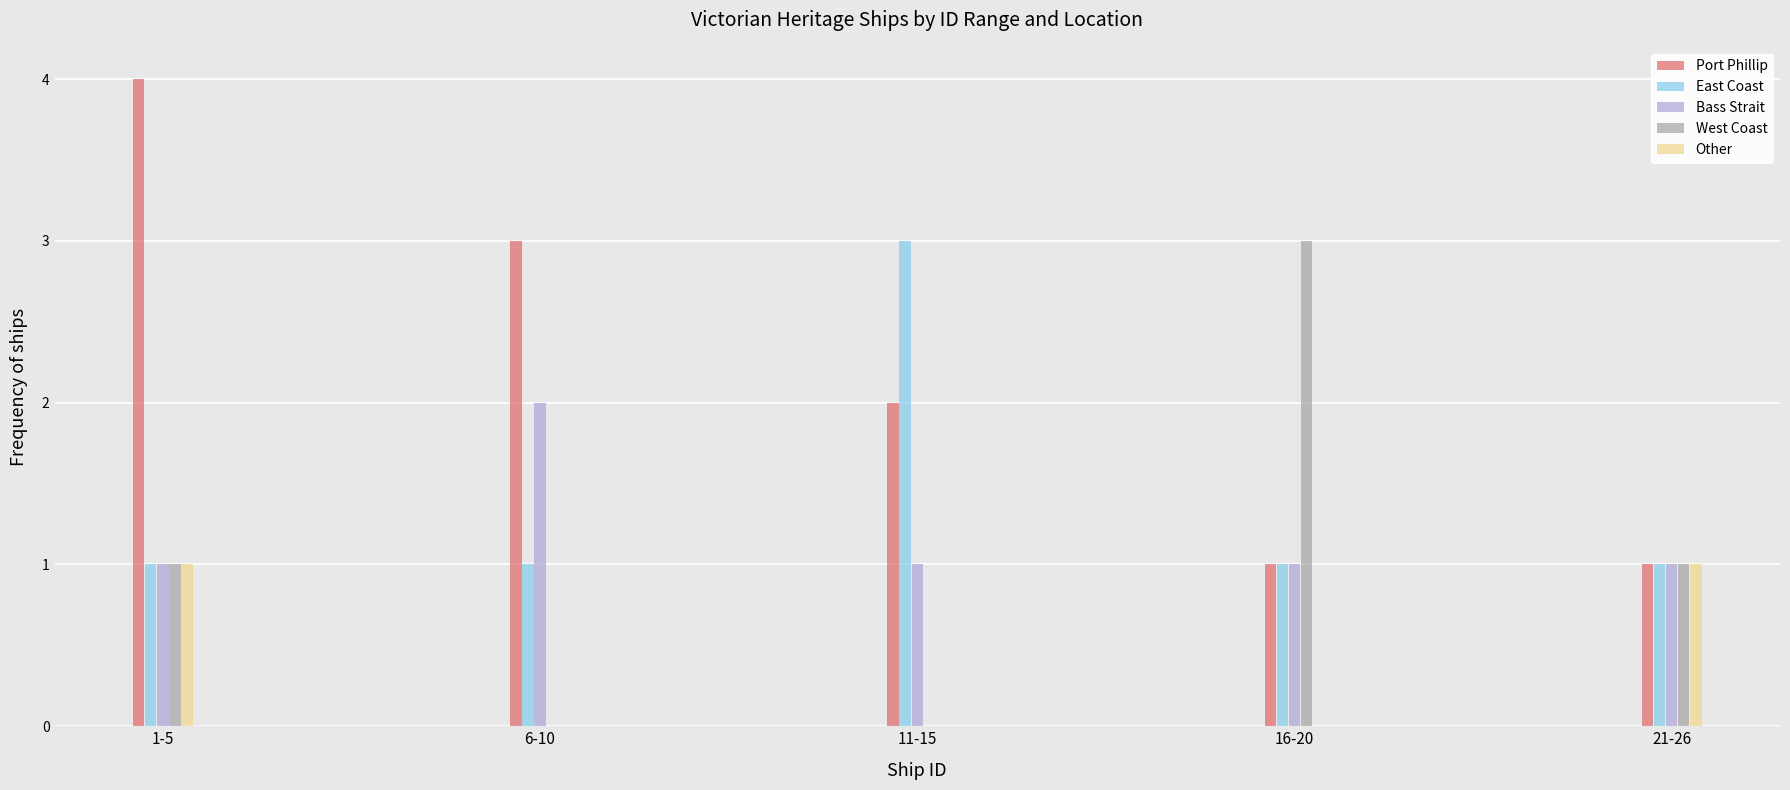

Reading left to right, transcribe all the data shown in this chart.

Port Phillip: 1-5=4	6-10=3	11-15=2	16-20=1	21-26=1
East Coast: 1-5=1	6-10=1	11-15=3	16-20=1	21-26=1
Bass Strait: 1-5=1	6-10=2	11-15=1	16-20=1	21-26=1
West Coast: 1-5=1	6-10=0	11-15=0	16-20=3	21-26=1
Other: 1-5=1	6-10=0	11-15=0	16-20=0	21-26=1